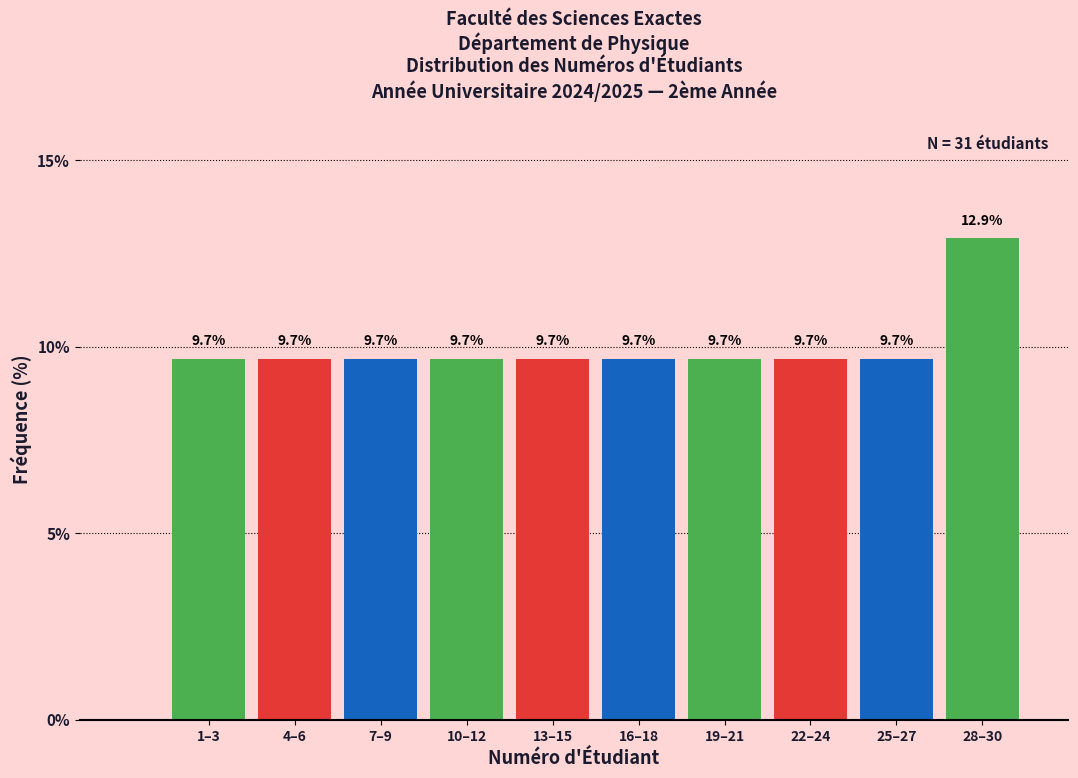

Reading right to left, transcribe all the data shown in this chart.

12.9	9.7	9.7	9.7	9.7	9.7	9.7	9.7	9.7	9.7